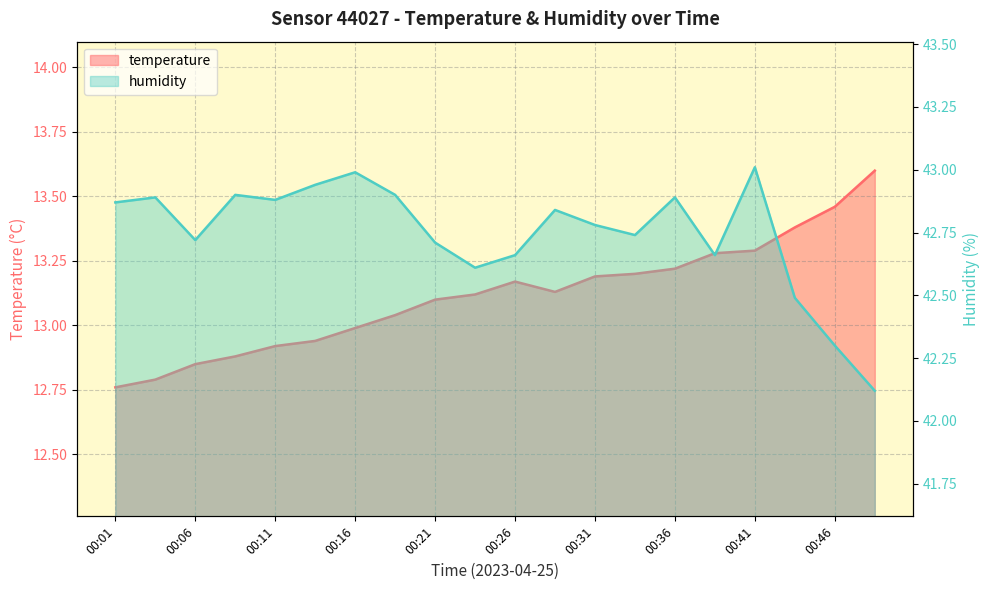

Where does the temperature series first go above 13?

00:19